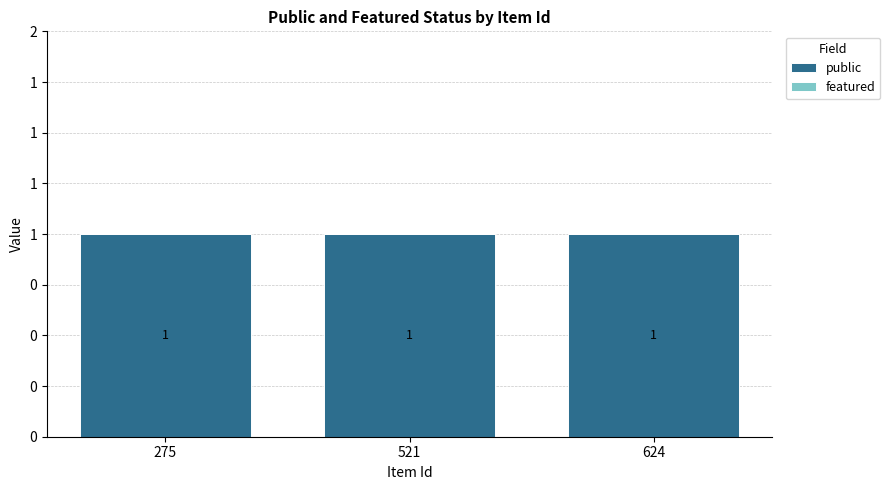

Which label corresponds to the largest value in the chart?

275